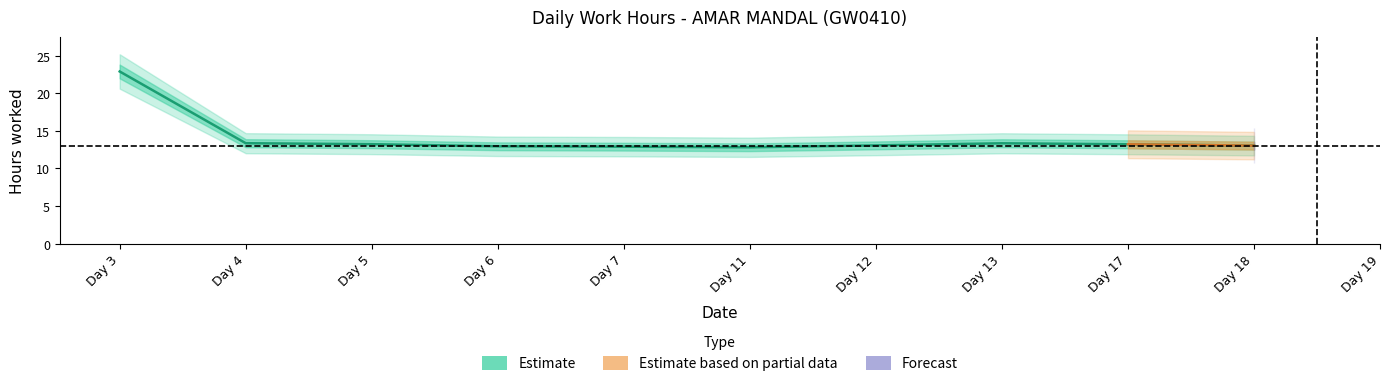

How many lines are shown in the chart?

3